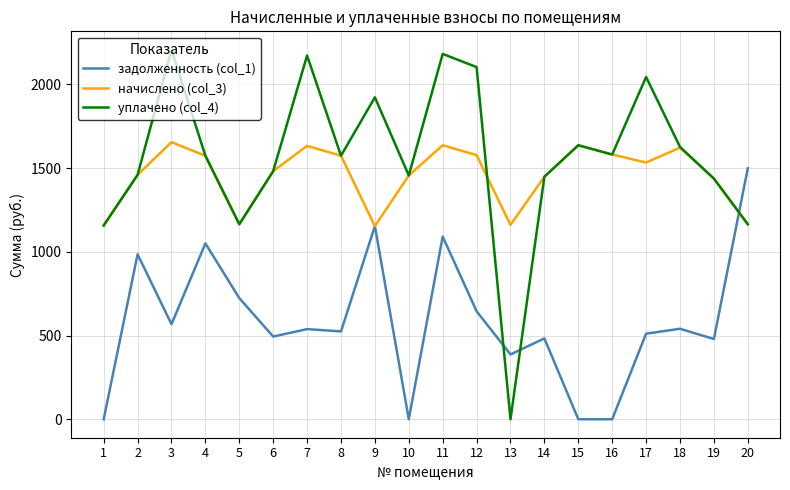

True or false: начислено (col_3) has a value of 804.5 at 16.

False